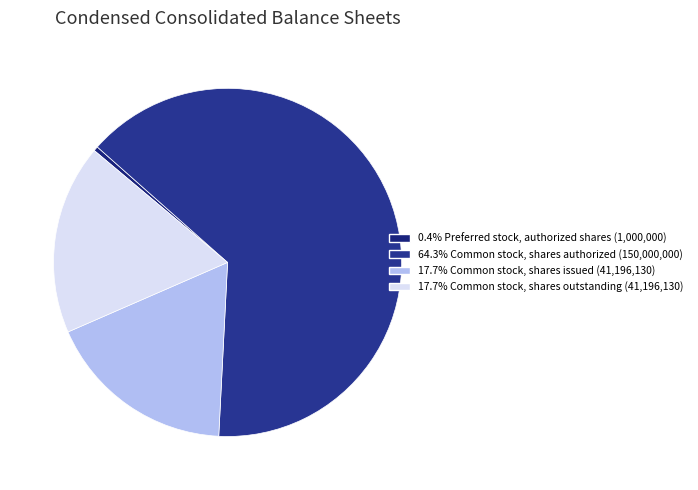

How many slices are in this pie chart?

4